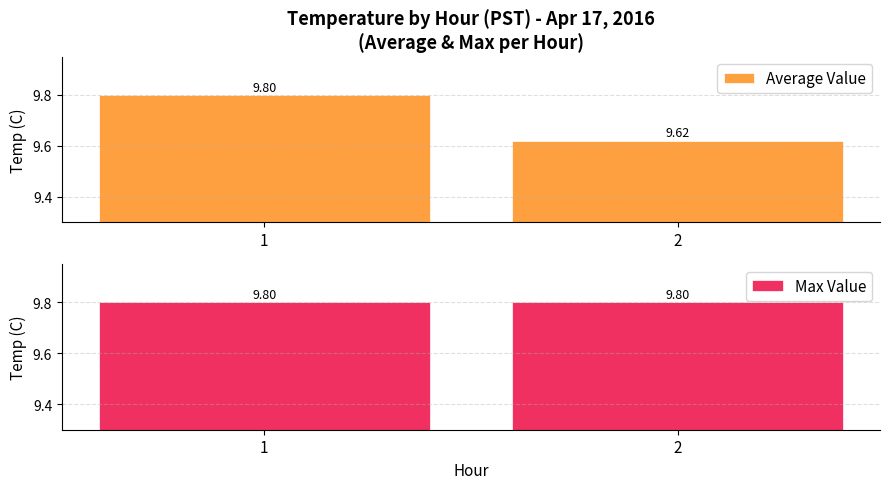

Which series has the largest total across all categories?

Max Value